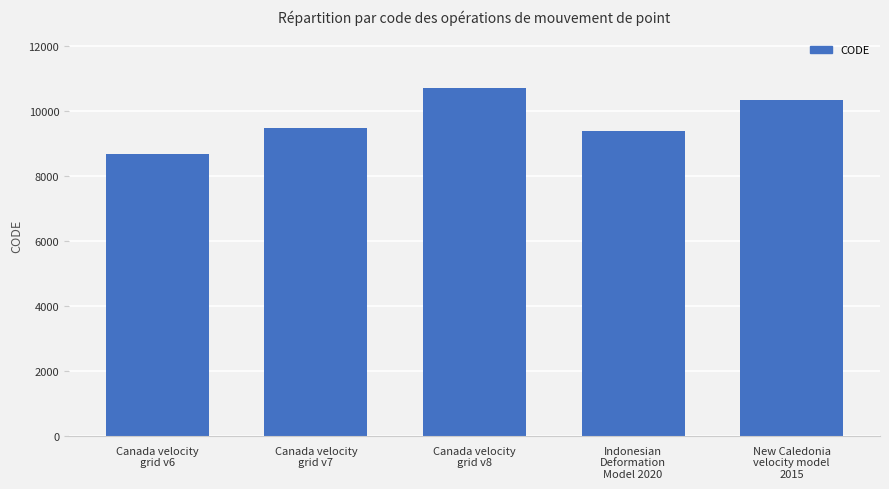

Approximately how many times larger is the value at New Caledonia
velocity model
2015 compared to Canada velocity
grid v6?

1.2